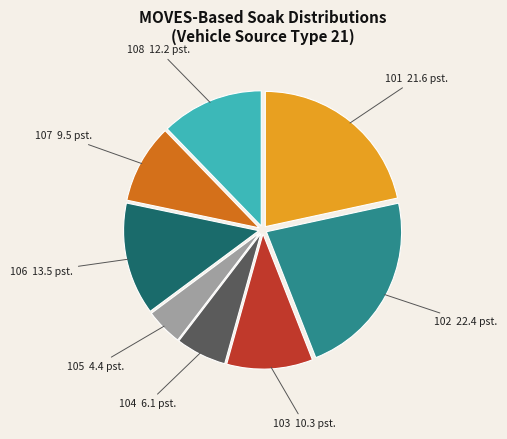

Is there a majority slice in this chart?

No